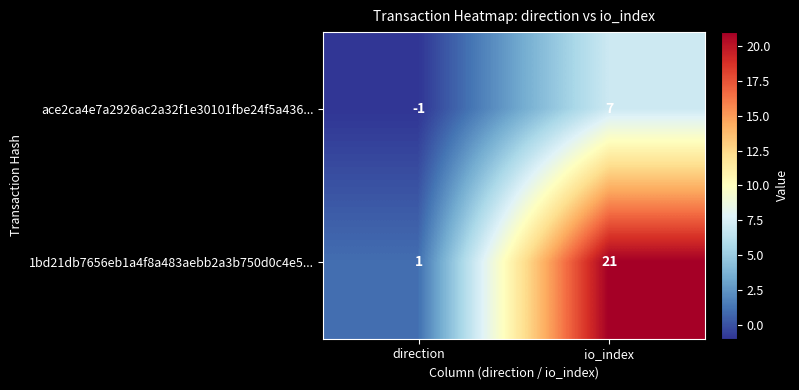

Is it true that ace2ca4e7a2926ac2a32f1e30101fbe24f5a436... equals 7 at io_index?

True